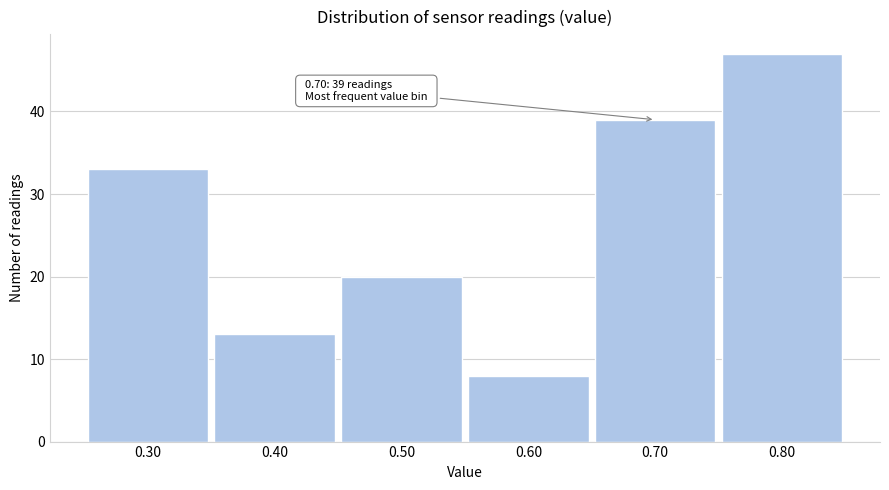

Which range on the x-axis has the tallest bar?

0.75 to 0.85